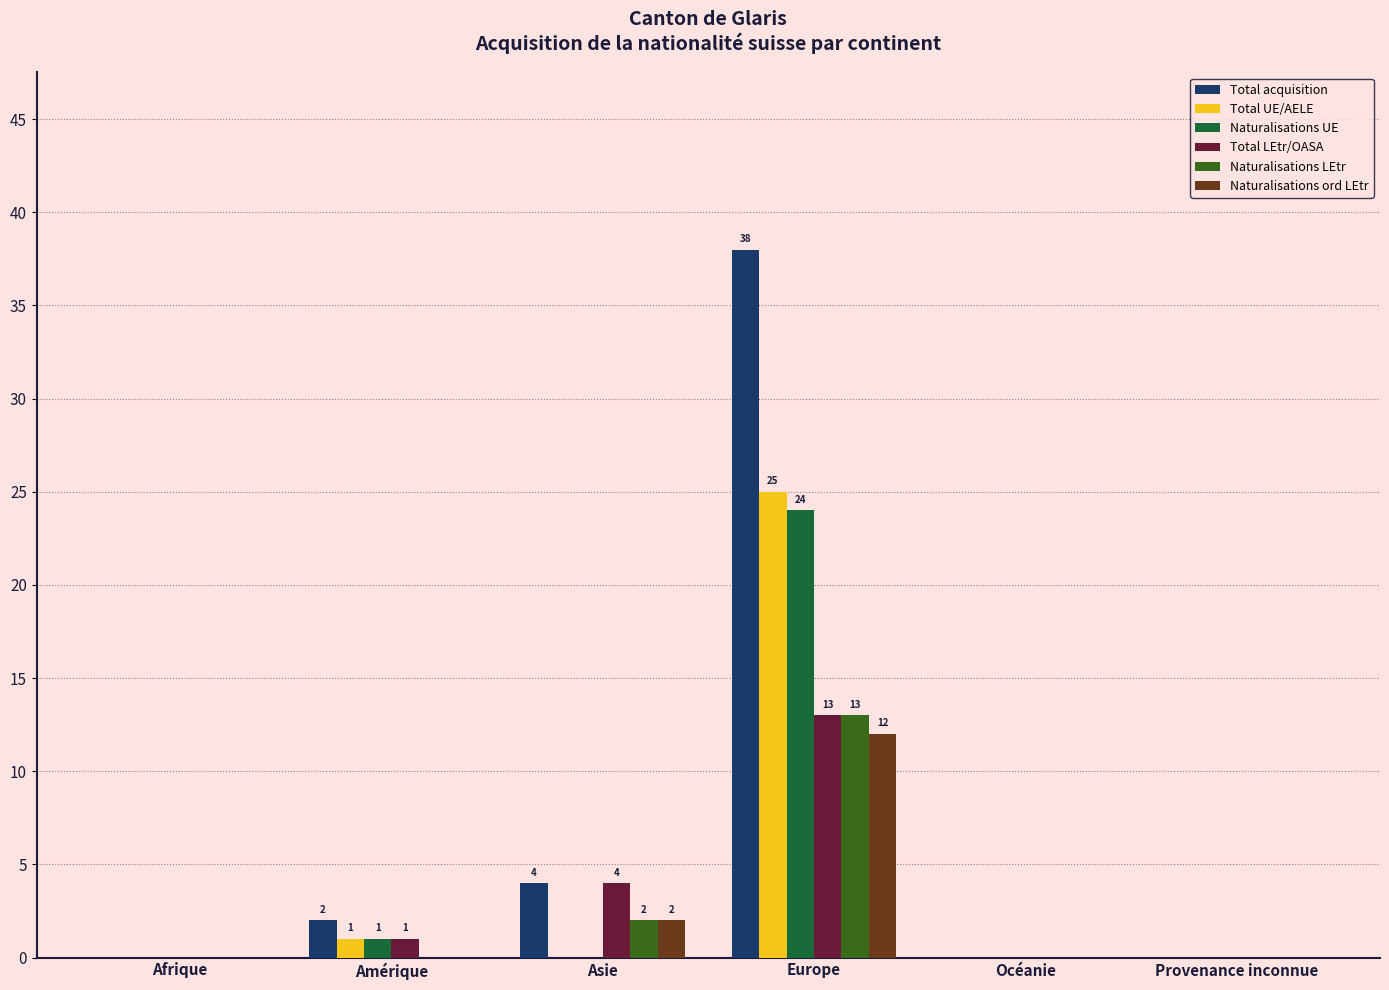

What are all the series names shown in the legend?

Total acquisition, Total UE/AELE, Naturalisations UE, Total LEtr/OASA, Naturalisations LEtr, Naturalisations ord LEtr